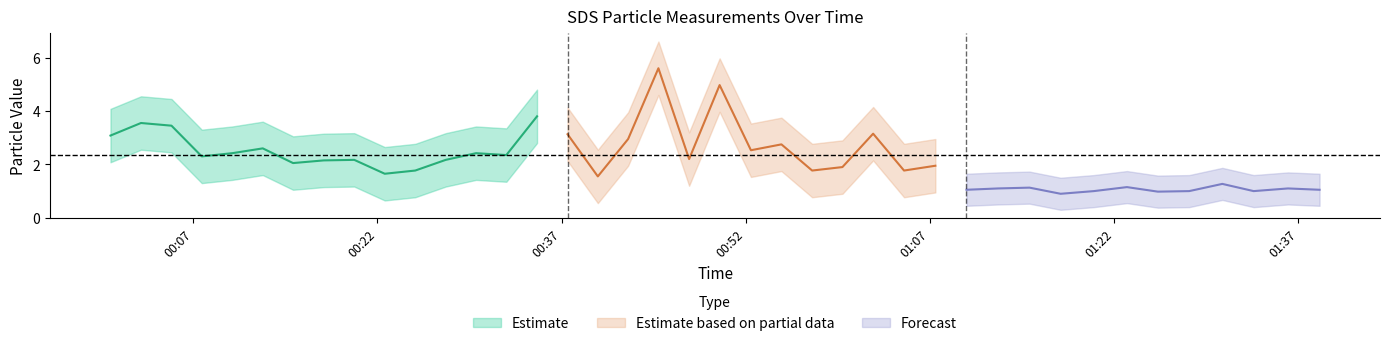

Does the chart have visible grid lines?

No